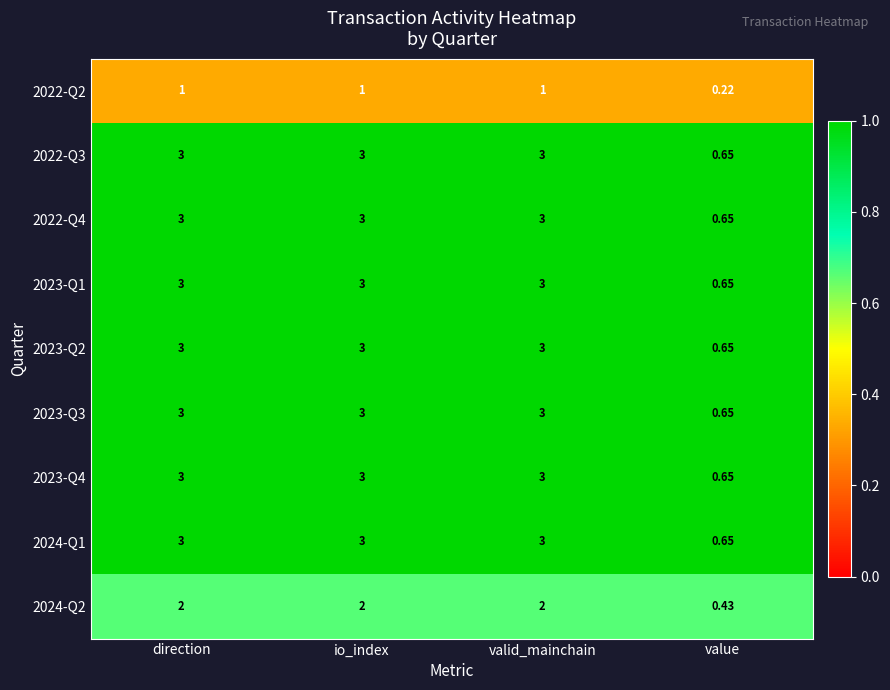

Is the value of 2023-Q2 at io_index greater than the value of 2024-Q2 at valid_mainchain?

Yes